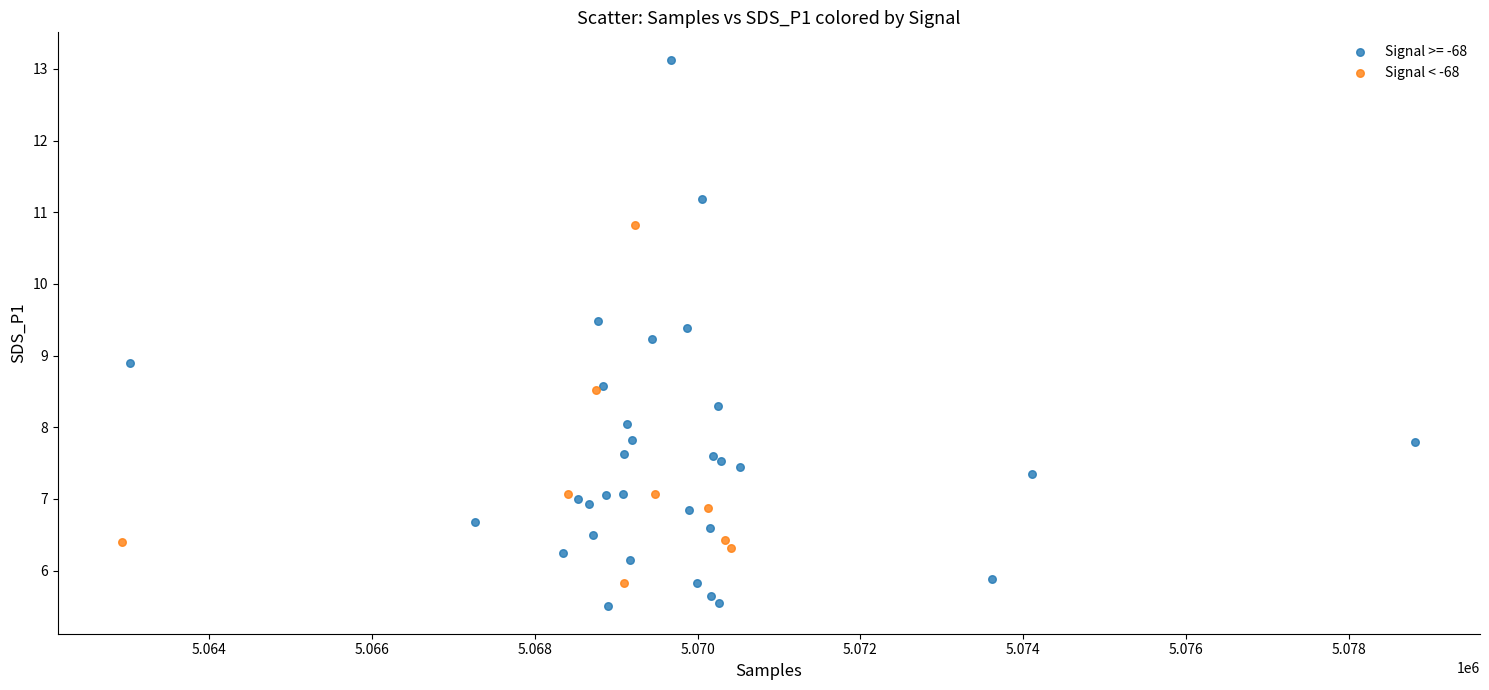

Which series has the largest Y range (max minus min)?

Signal >= -68